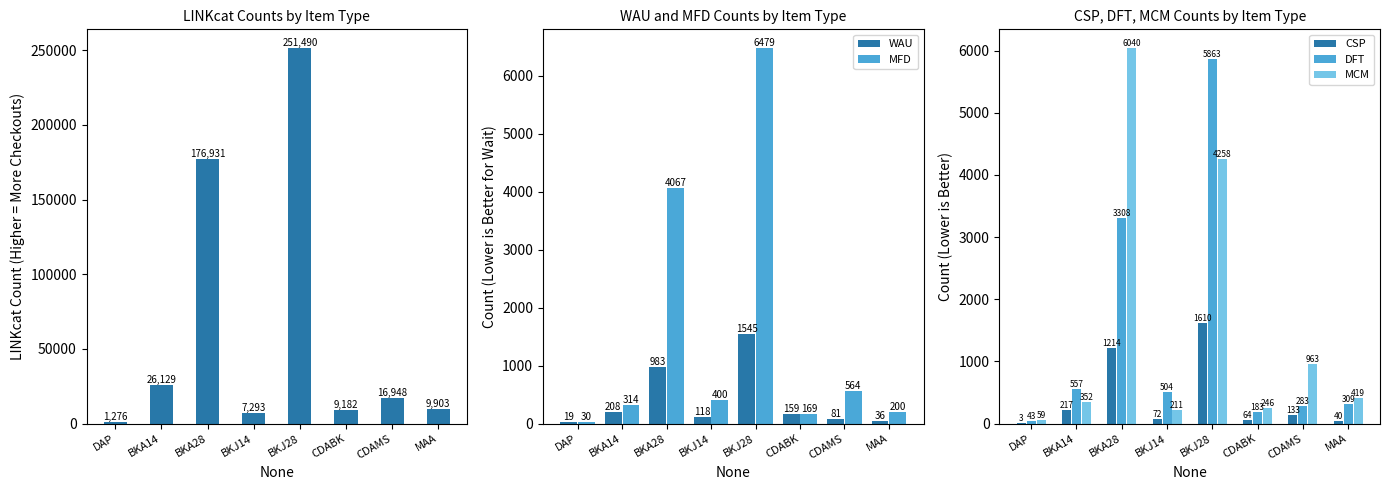

List the labels in order of WAU value, largest first.

BKJ28, BKA28, BKA14, CDABK, BKJ14, CDAMS, MAA, DAP